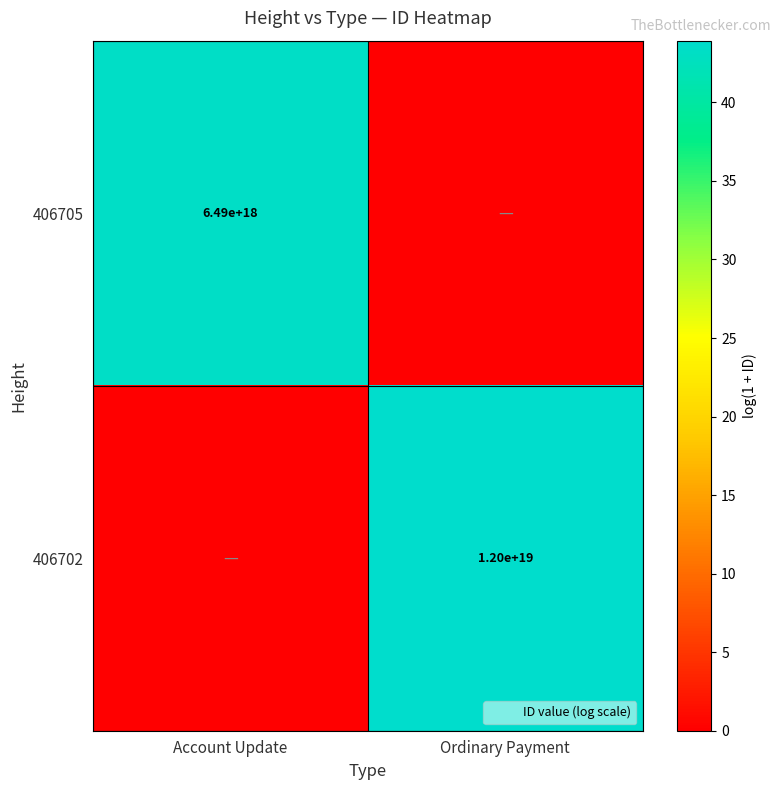

The 406702 series shows 18746829389926281216 at Ordinary Payment. True or false?

False